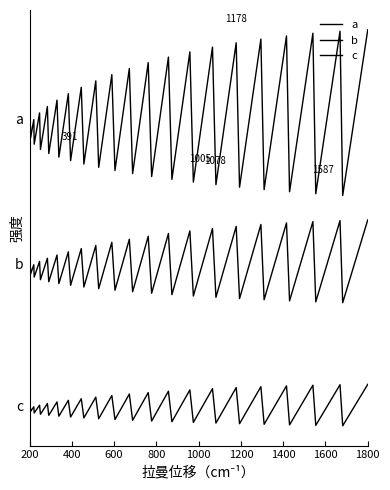

Does the chart display data point markers on the line(s)?

No